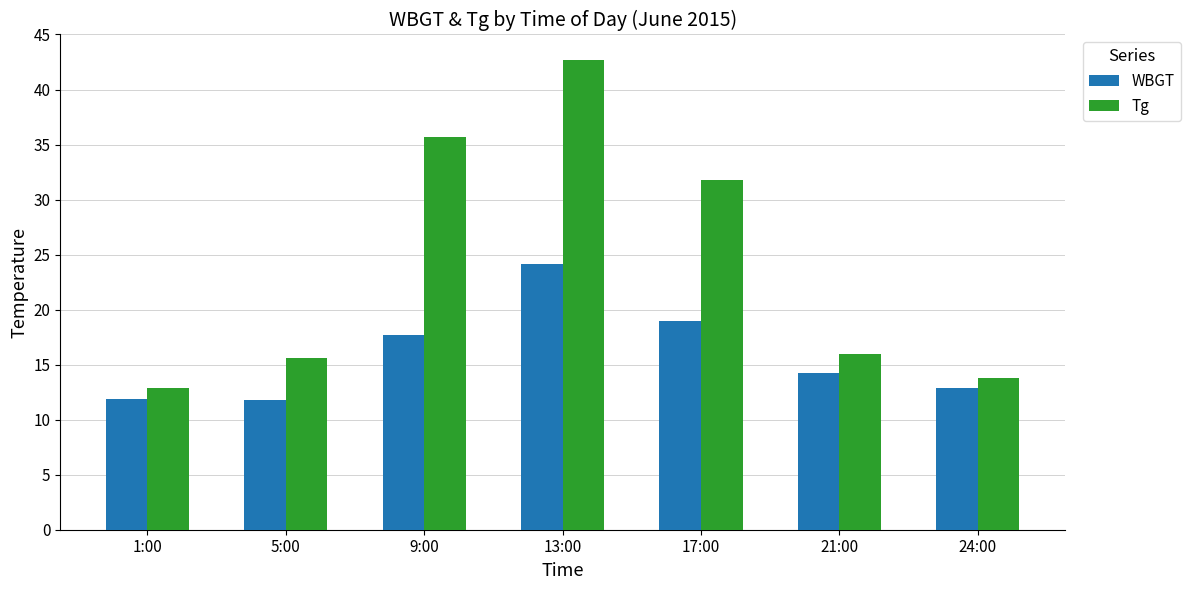

Which series changed the most between 9:00 and 21:00?

Tg